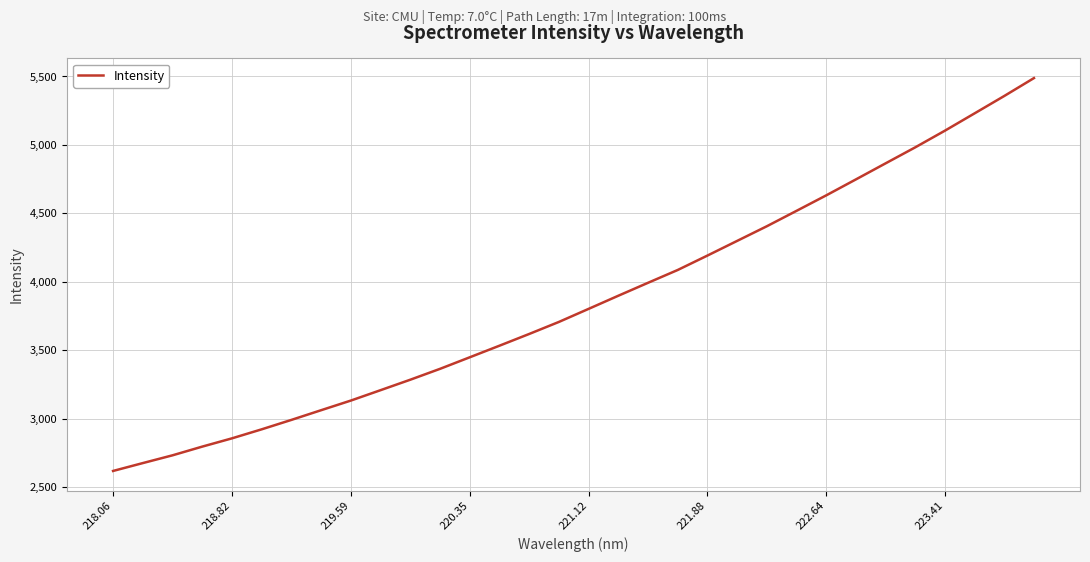

What is the minimum value shown in the chart?

2617.0